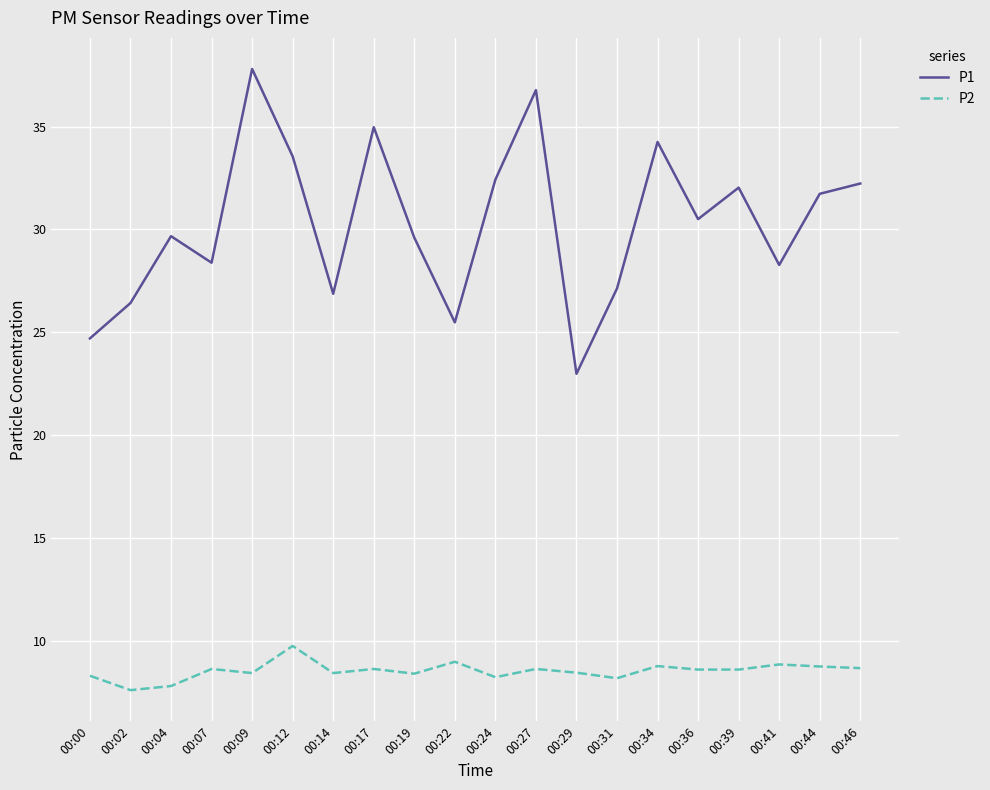

The P2 series shows 14.7 at 00:44. True or false?

False